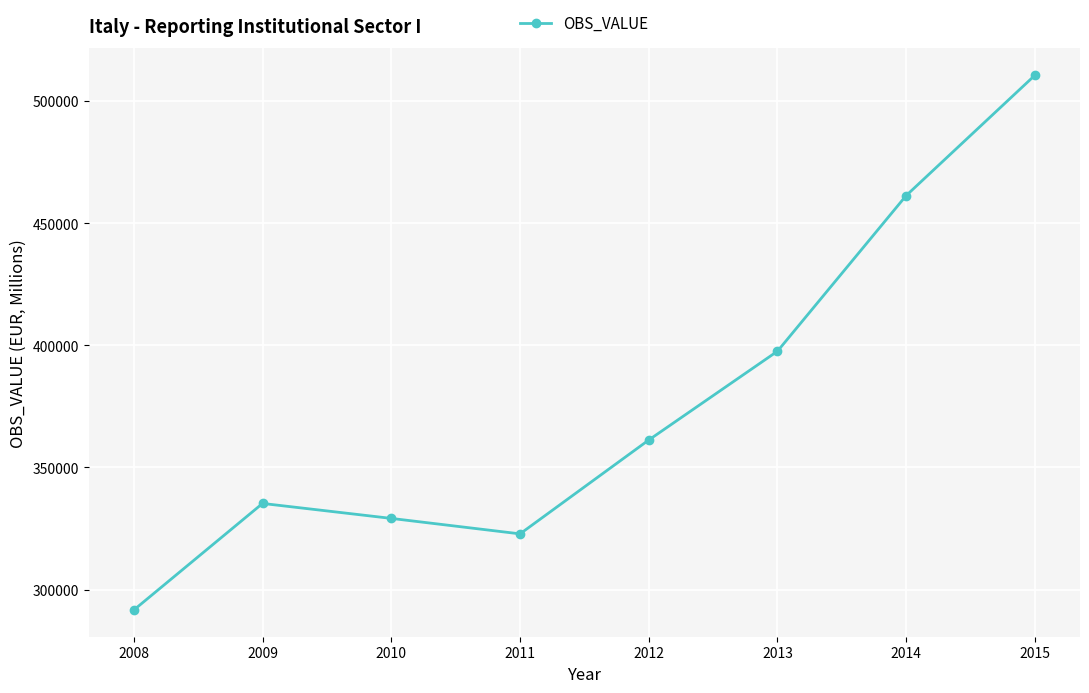

Is this an area chart (filled region under the line)?

No